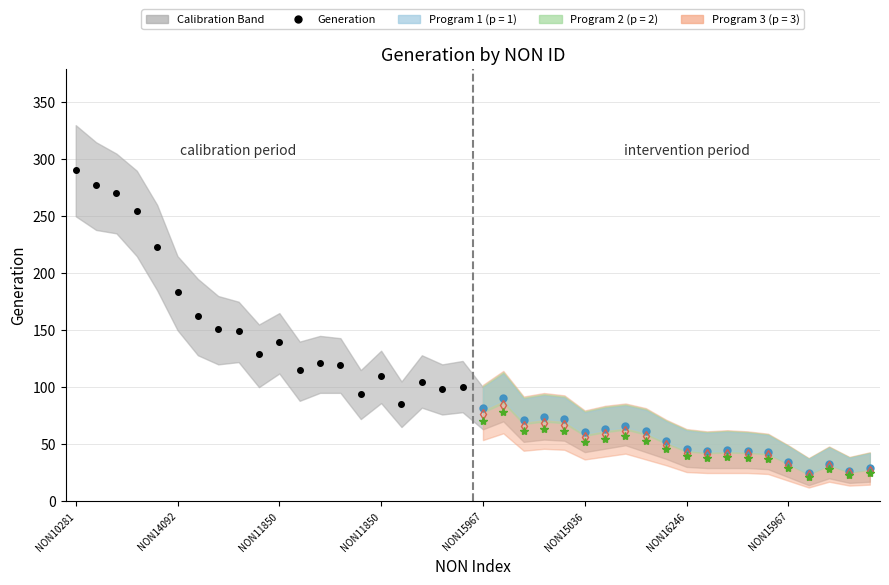

What is the sum of the values at 17 and 20?

186.7